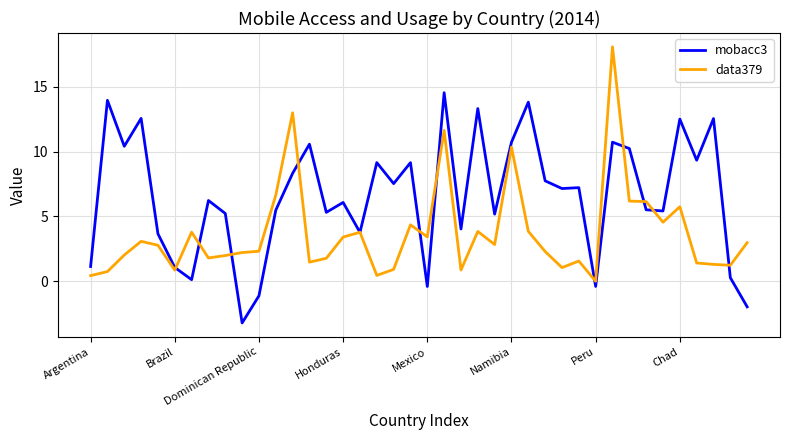

How many lines are shown in the chart?

2